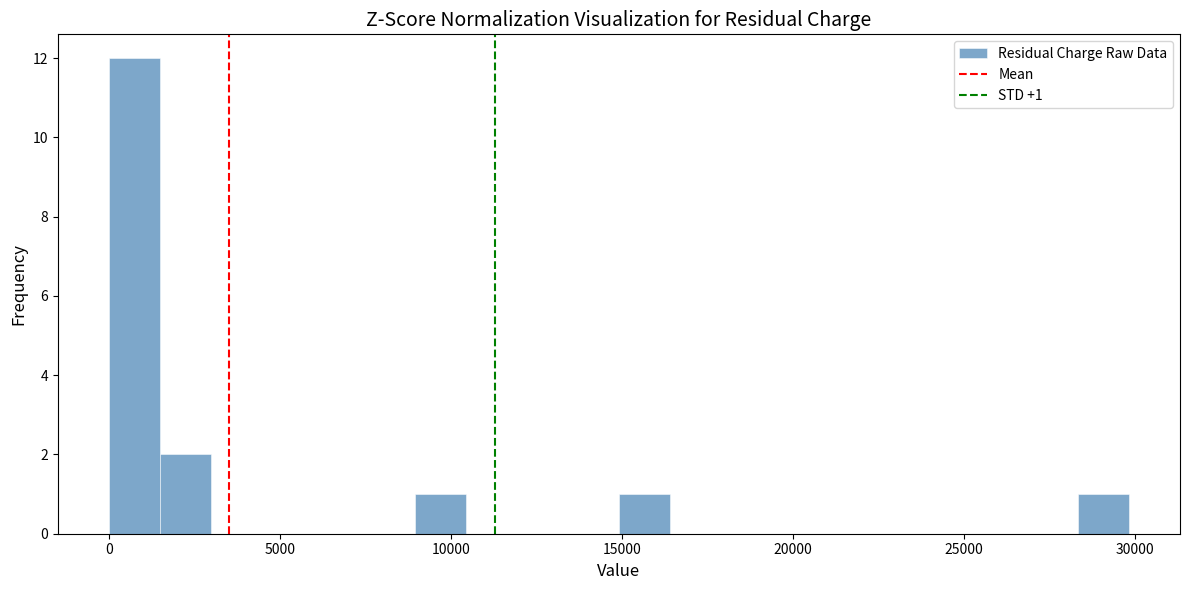

Around what value on the x-axis is the tallest bar? Give the approximate position of its centre, as read against the axis.

500